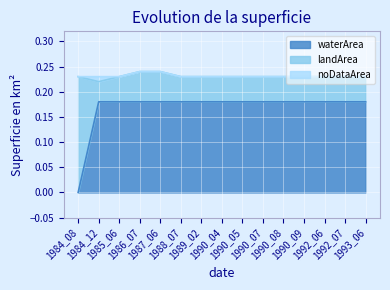

Does the chart display data point markers on the line(s)?

No